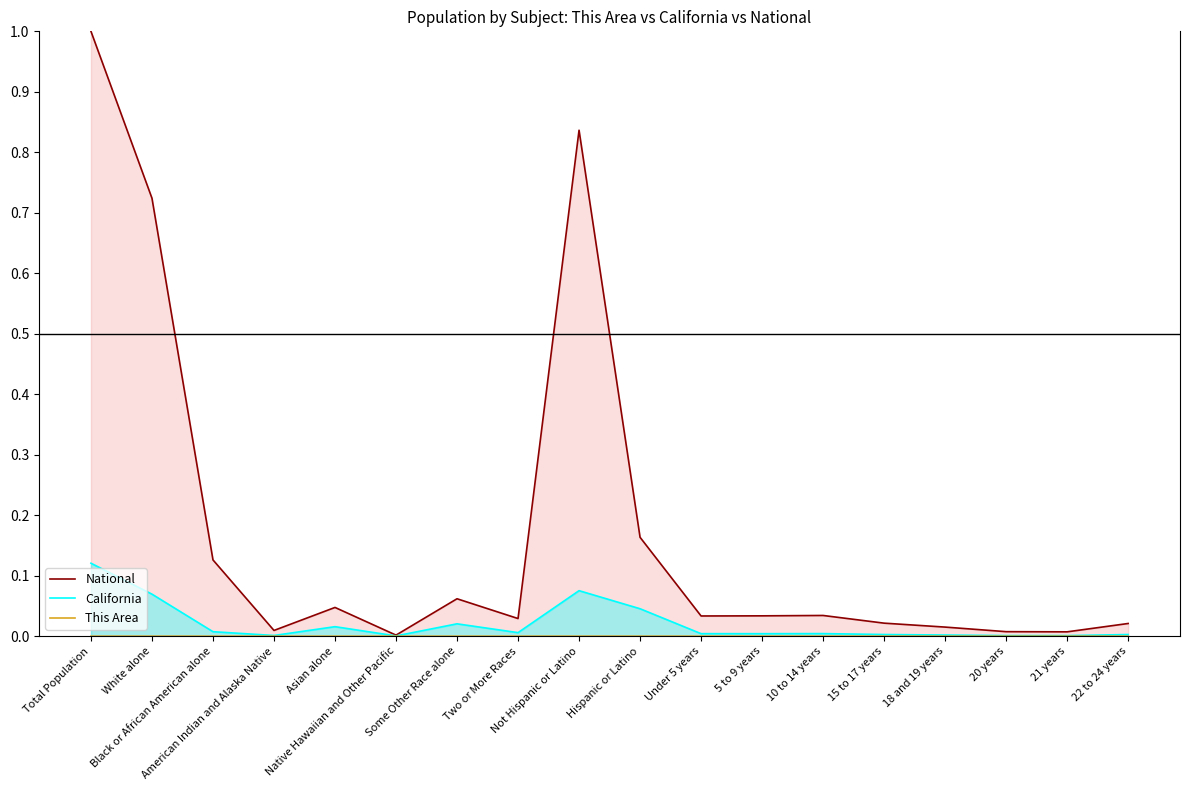

What is the sum of all California values?

0.4